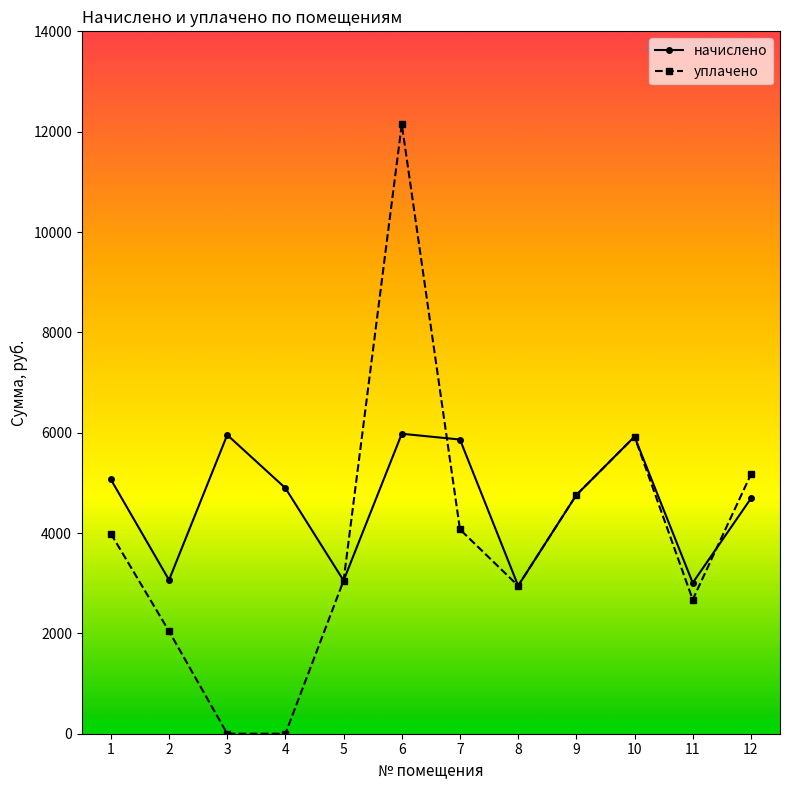

At which label is уплачено closest to 6074?

10